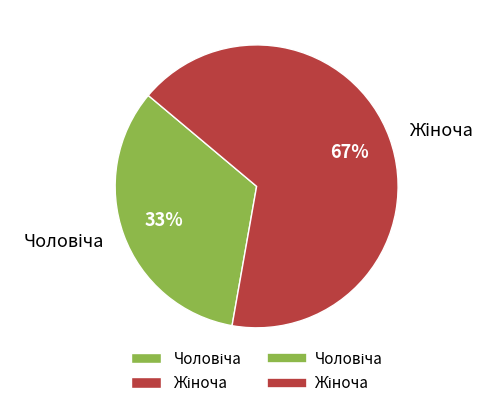

To the nearest percent, what is the average slice percentage?

50%